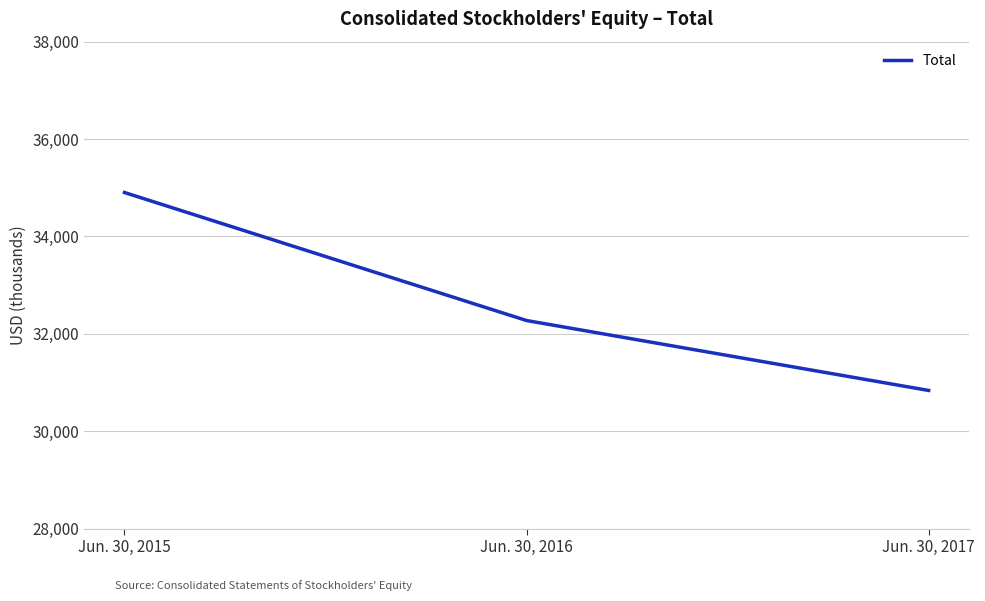

What is the sum of the values at Jun. 30, 2017 and Jun. 30, 2015?

65739000